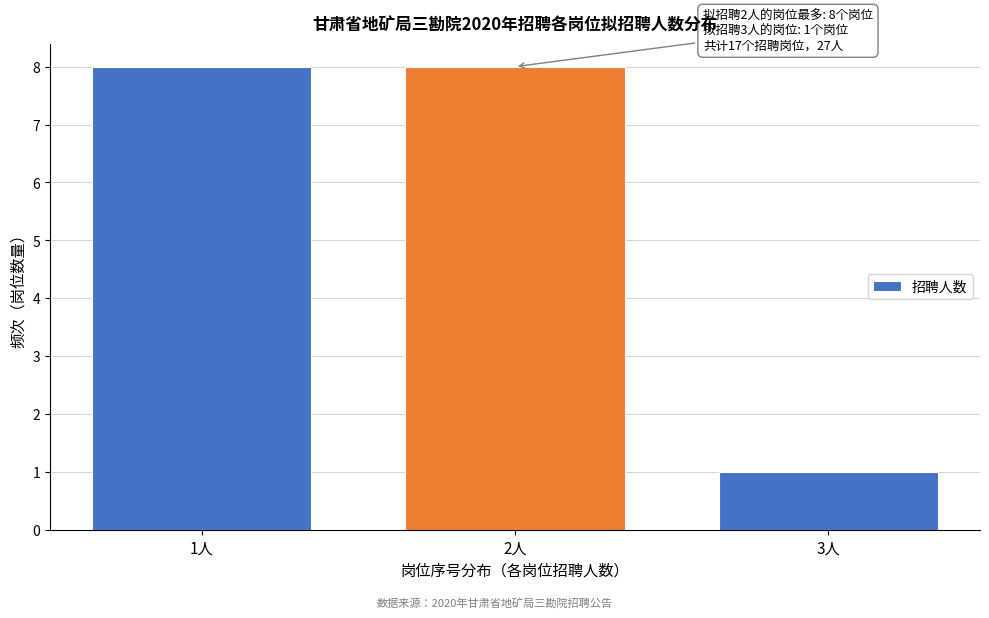

Reading left to right, transcribe all the data shown in this chart.

8	8	1